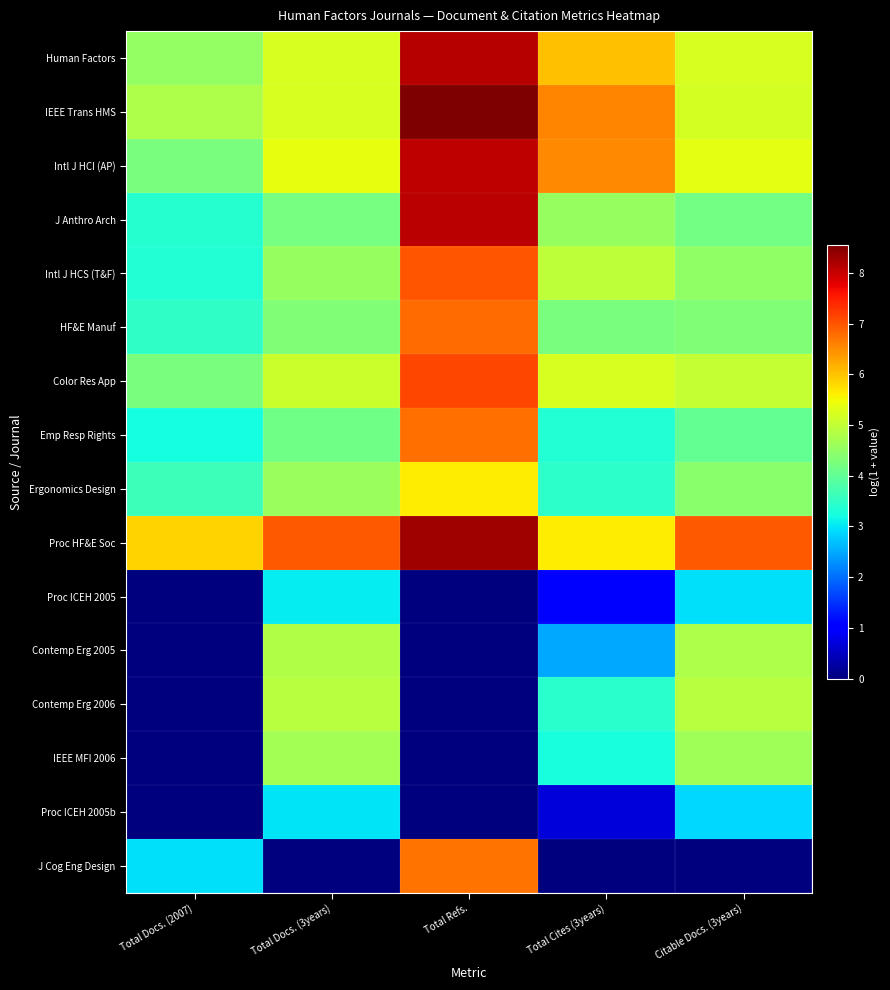

What is the total value across all series at Total Refs.?

81.2